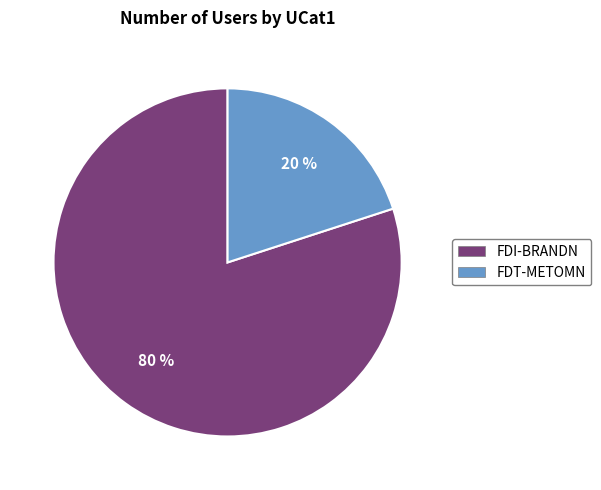

How many slices are in this pie chart?

2